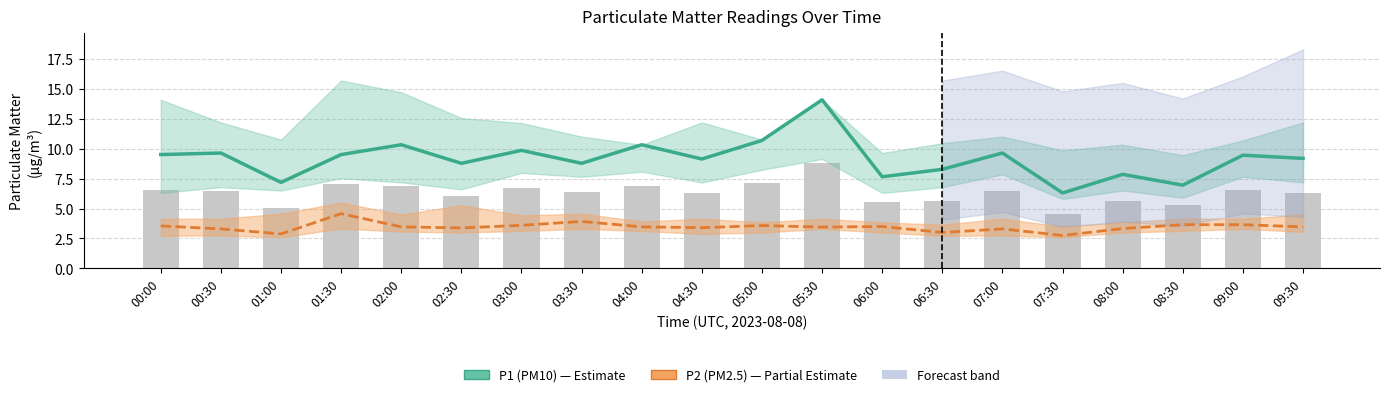

What is the difference between the second highest and minimum values in the P1 (PM10) series?

4.4